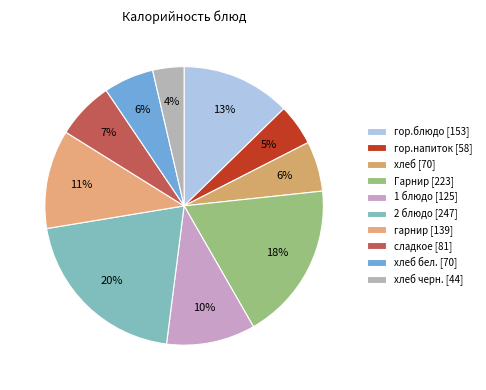

What is the largest slice in the pie chart?

2 блюдо